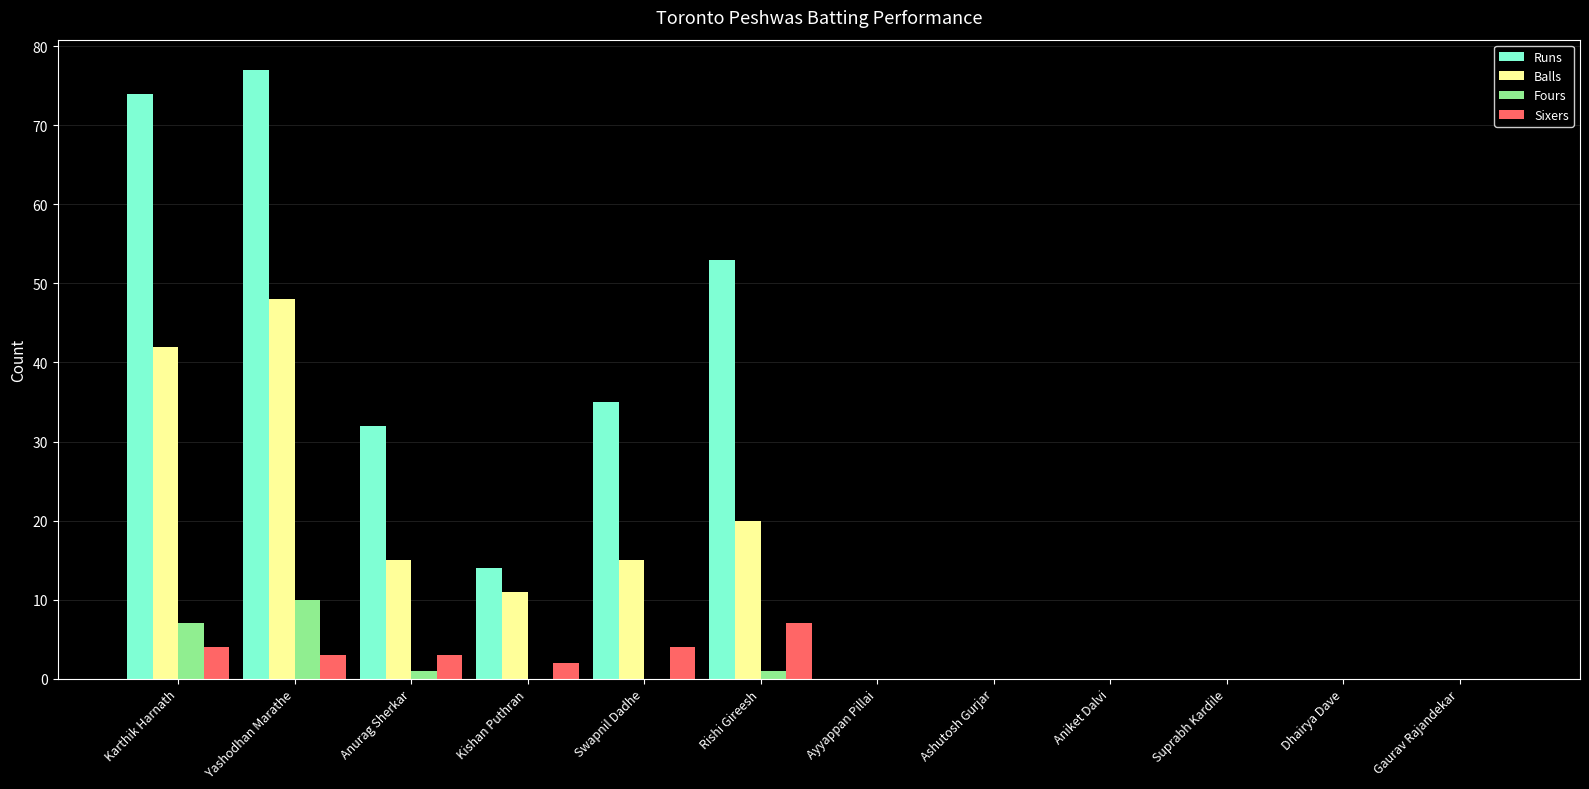

What is the greatest value displayed?

77